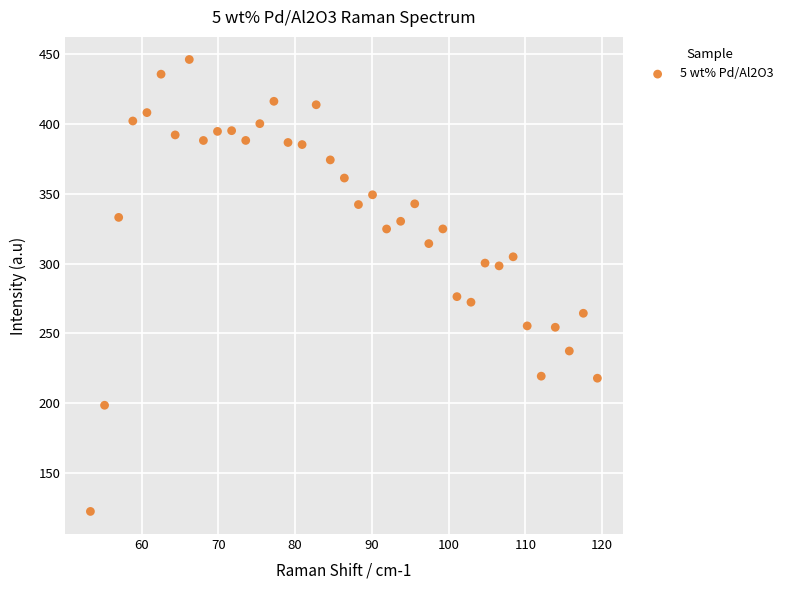

What Y value in the scatter plot is closest to 284?

276.3